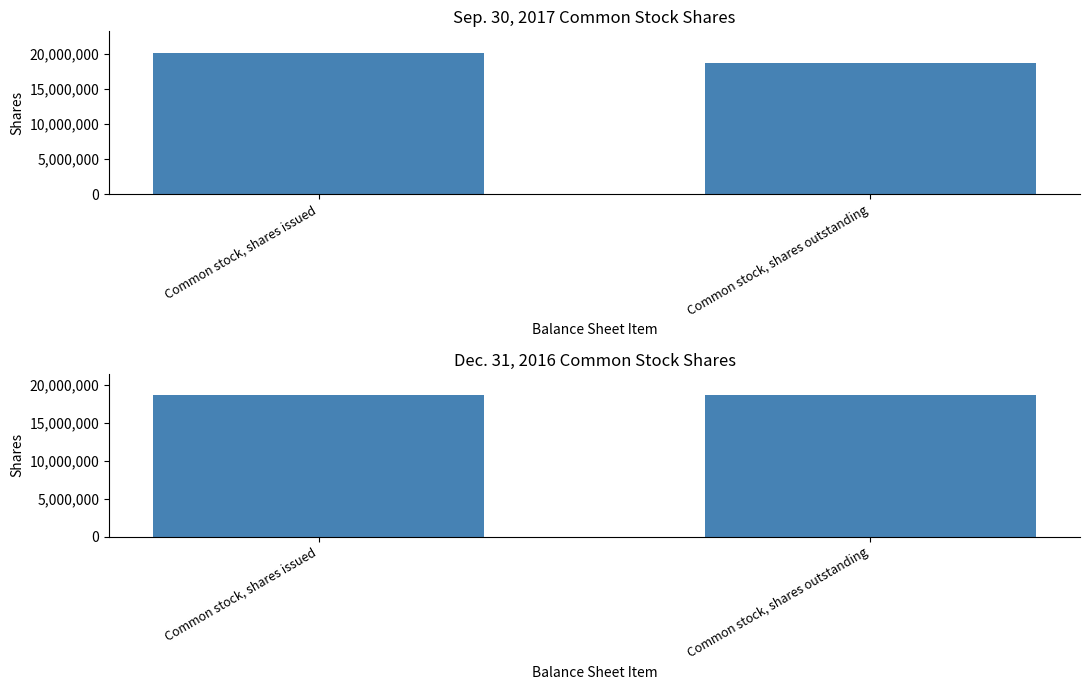

What are all the series names shown in the legend?

Sep. 30, 2017, Dec. 31, 2016